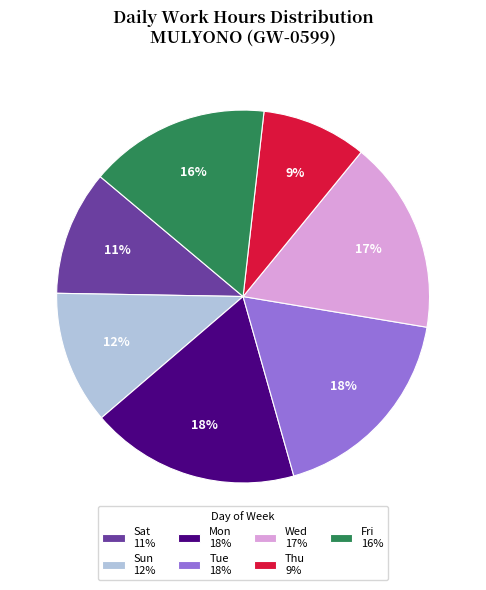

Is there any slice that represents more than half of the pie?

No